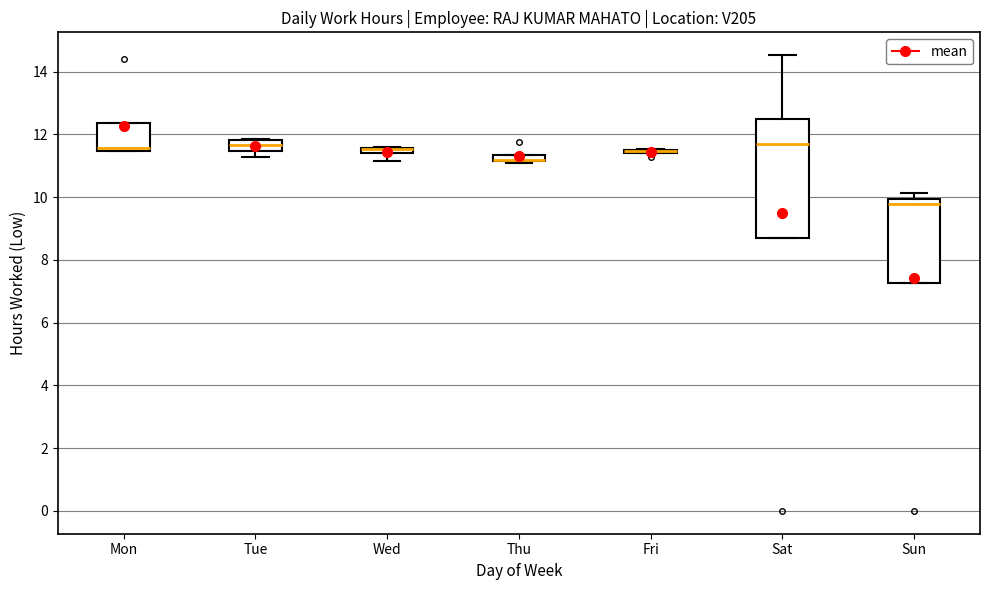

Comparing the boxes themselves (not the whiskers), which one is the tallest?

Sat